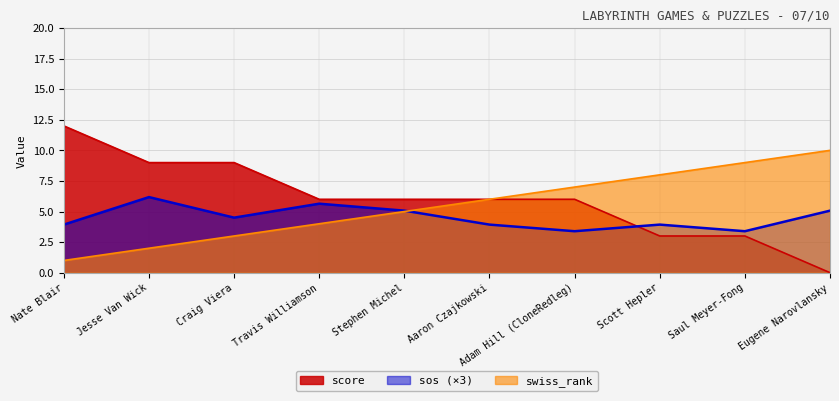

What is the difference between the swiss_rank values at Travis Williamson and Stephen Michel?

1.0